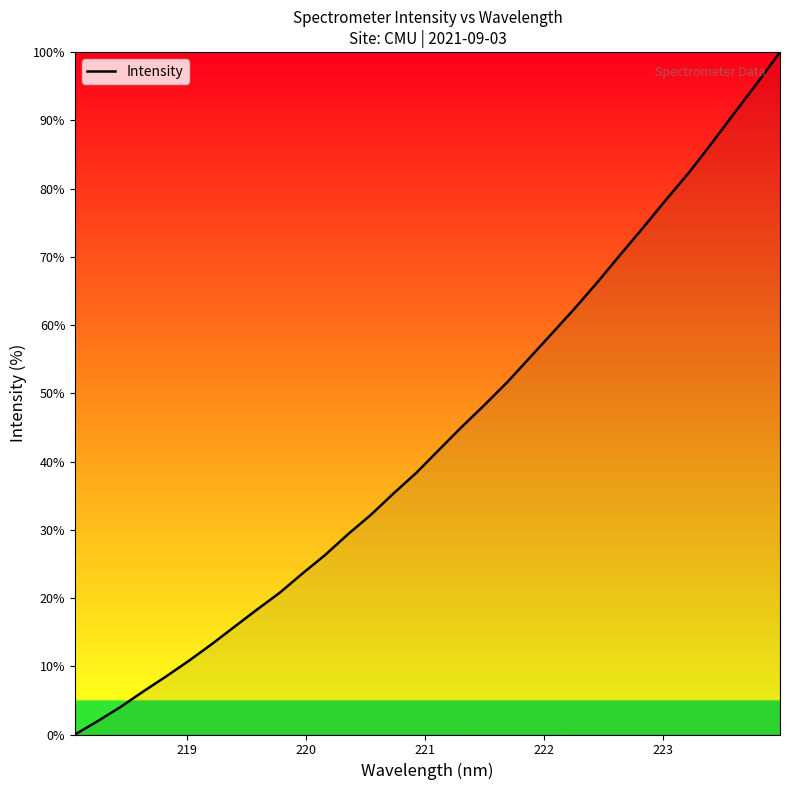

What is the difference between the maximum and minimum values?

100.0